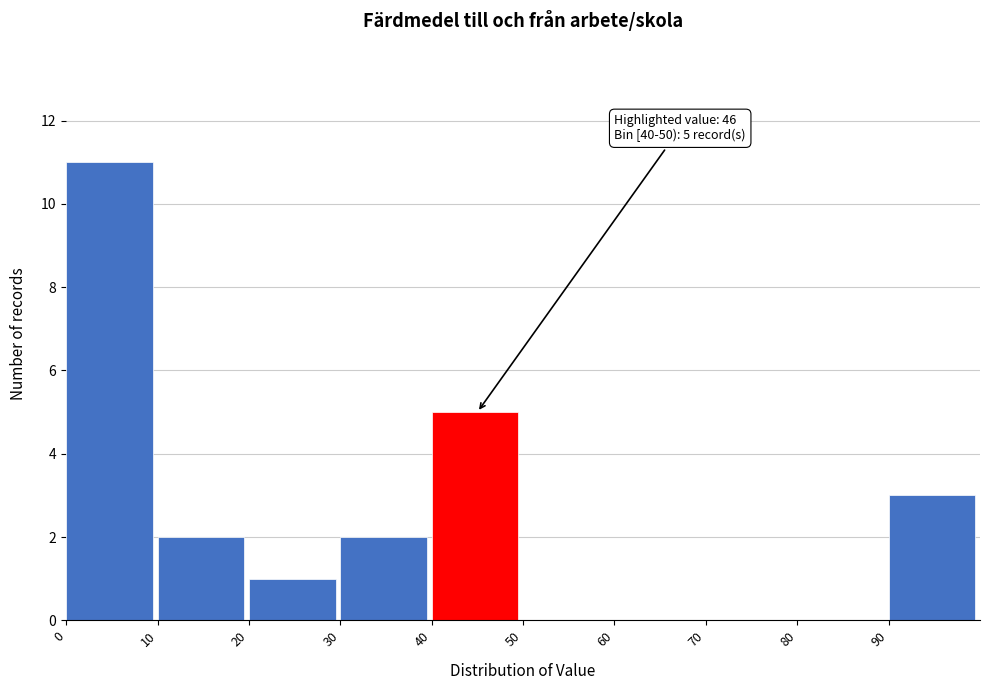

Which range on the x-axis has the tallest bar?

0 to 10